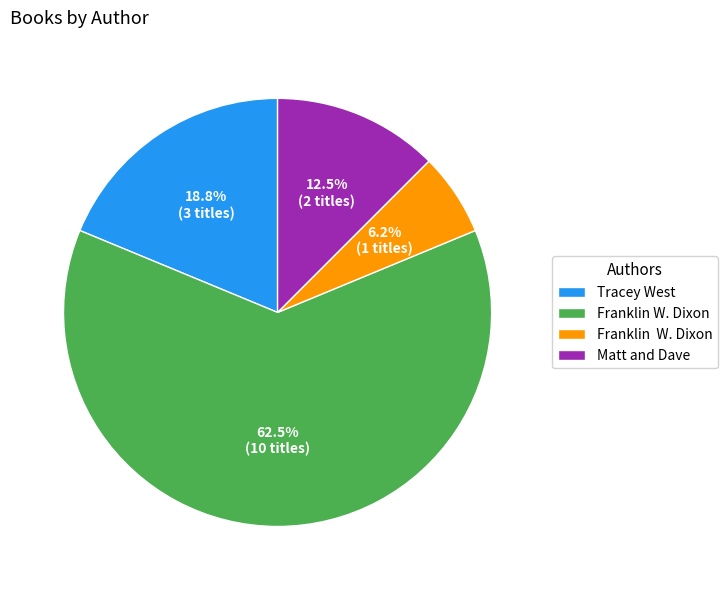

Is there any slice that represents more than half of the pie?

Yes